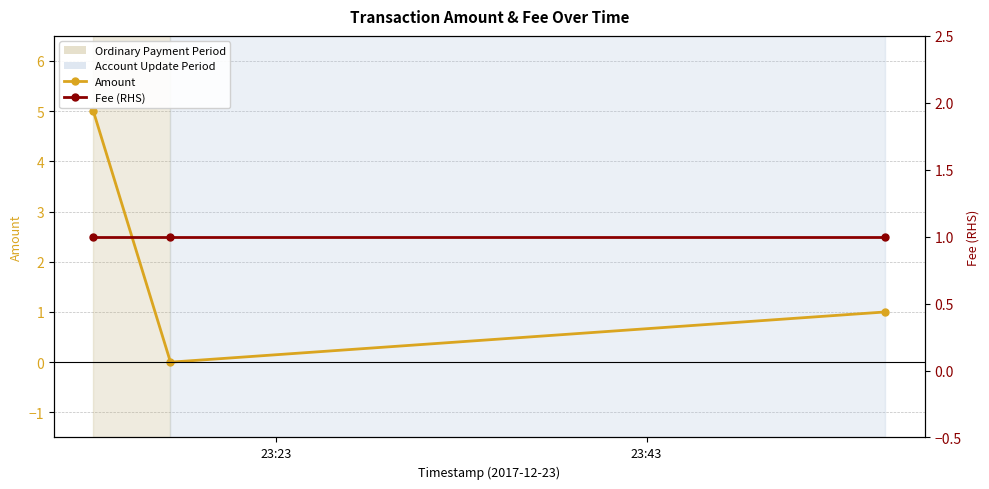

What is the maximum value for Amount?

5